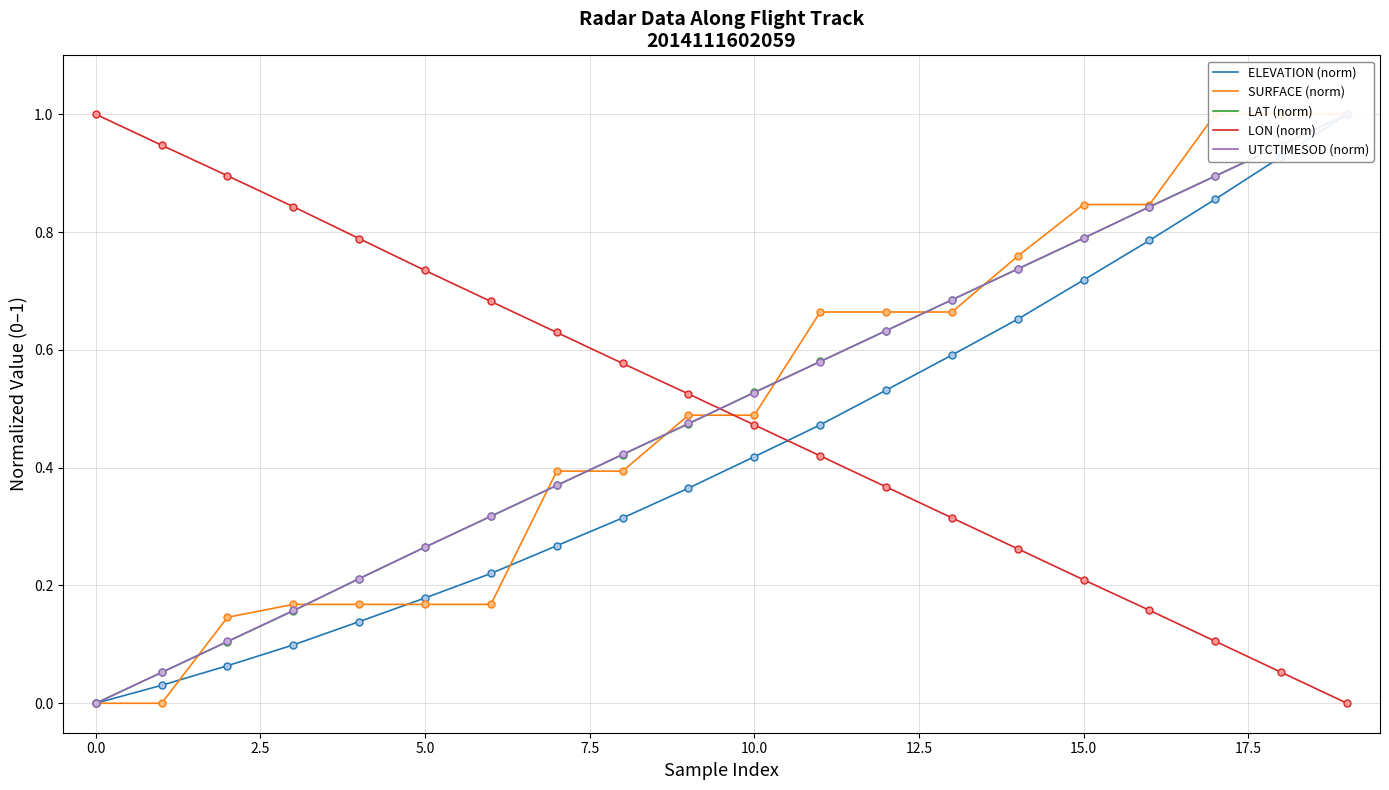

How many intersections are there between SURFACE (norm) and LAT (norm)?

9